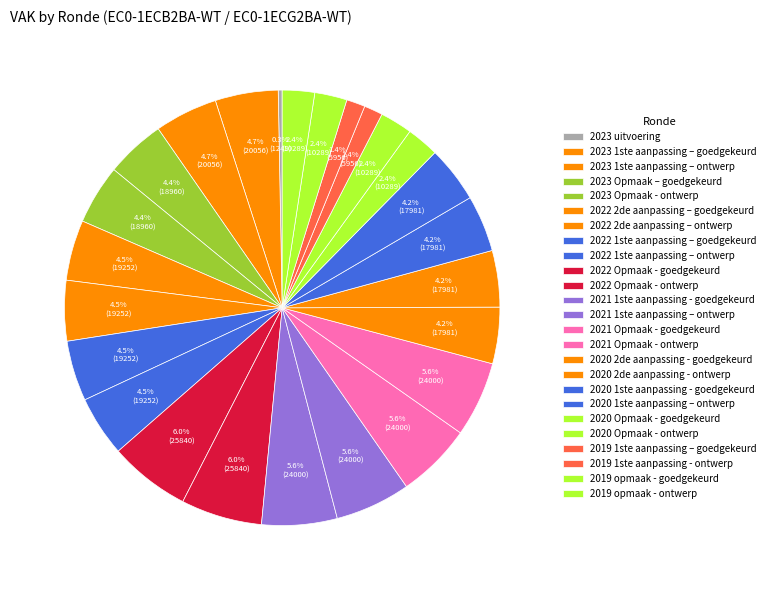

What is the total percentage of 2021 Opmaak - goedgekeurd and 2022 2de aanpassing – ontwerp?

10.1%